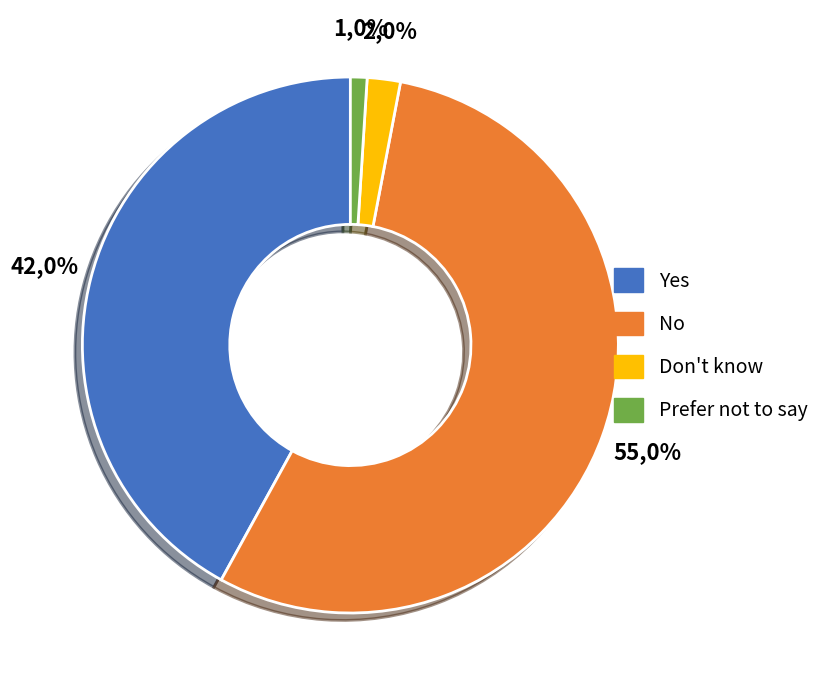

Count the number of slices in the pie.

4